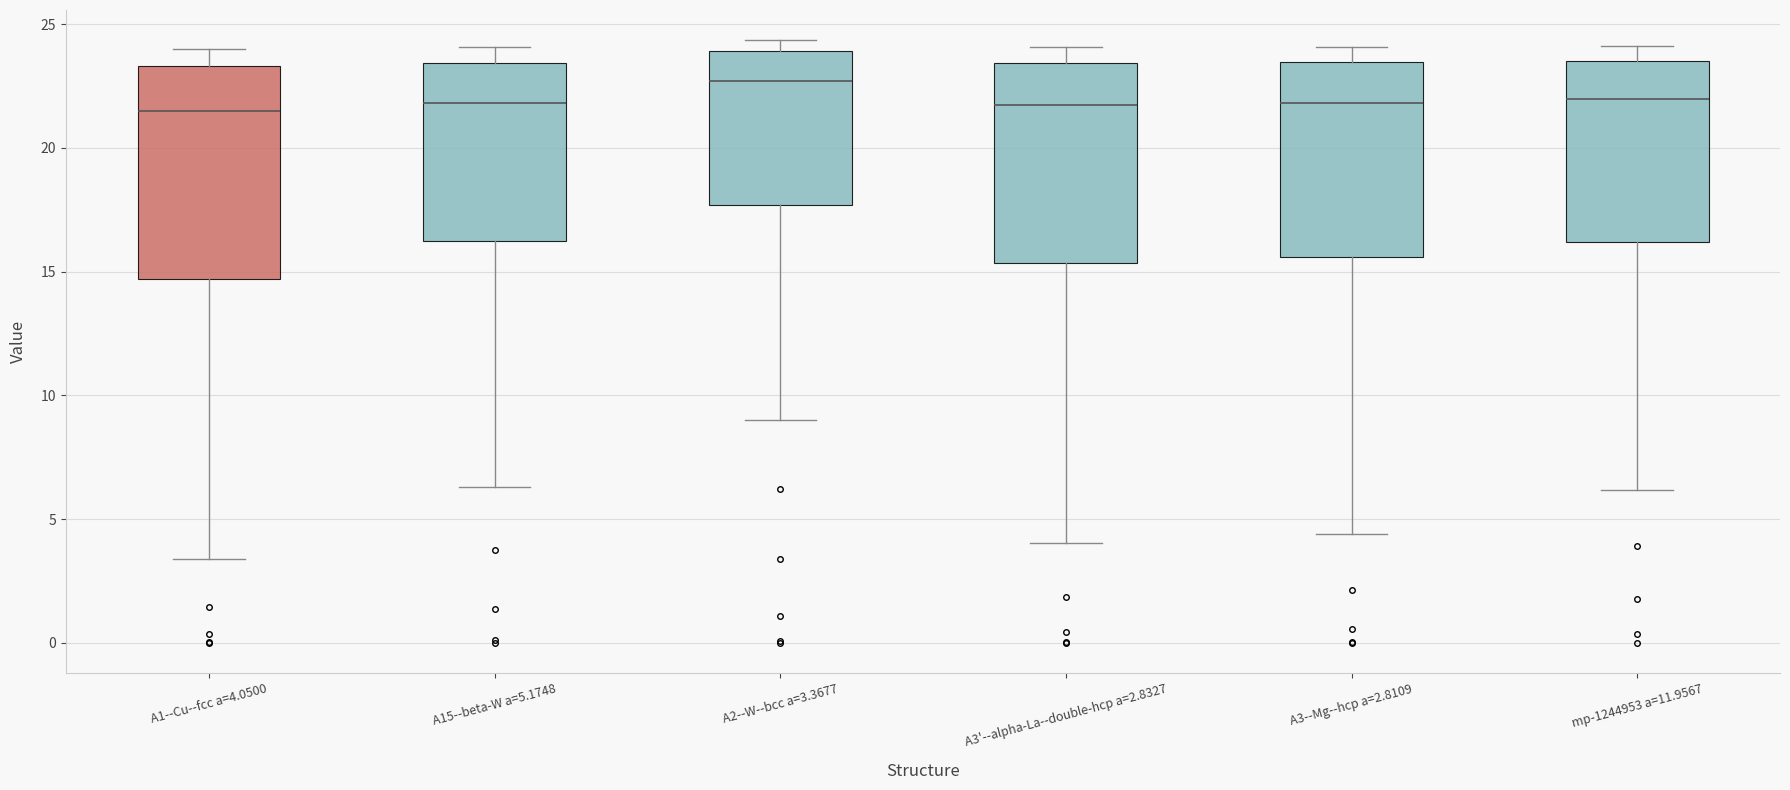

Reading left to right, transcribe this box plot: for each box, give where its median line is, the range the box spans, and where its two whiskers end, as read against the y-axis. The values are not printed on the chart, so give them approximately, as read against the axis.

A1--Cu--fcc a=4.0500: median 21.5, box 14.5 to 23.5, whiskers 3.5 to 24.0
A15--beta-W a=5.1748: median 22.0, box 16.0 to 23.5, whiskers 6.5 to 24.0
A2--W--bcc a=3.3677: median 22.5, box 17.5 to 24.0, whiskers 9.0 to 24.5
A3'--alpha-La--double-hcp a=2.8327: median 21.5, box 15.5 to 23.5, whiskers 4.0 to 24.0
A3--Mg--hcp a=2.8109: median 22.0, box 15.5 to 23.5, whiskers 4.5 to 24.0
mp-1244953 a=11.9567: median 22.0, box 16.0 to 23.5, whiskers 6.0 to 24.0